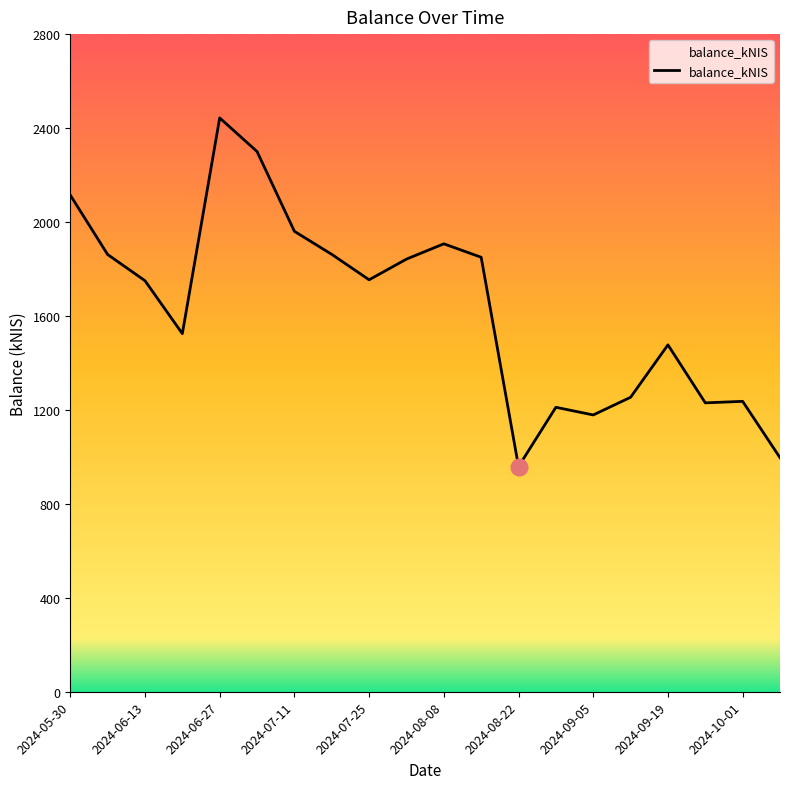

What is the minimum value shown in the chart?

958.9